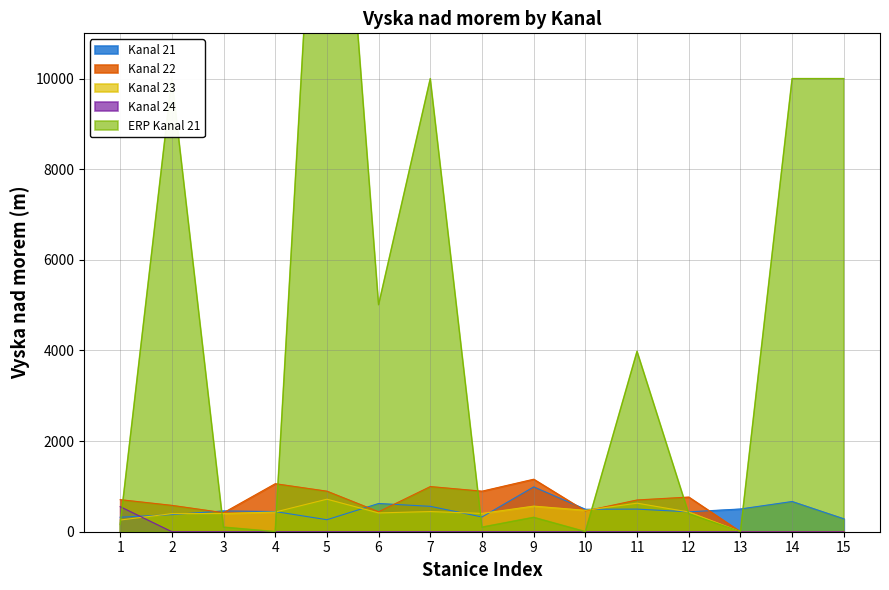

What is the total value across all series at 15?

10285